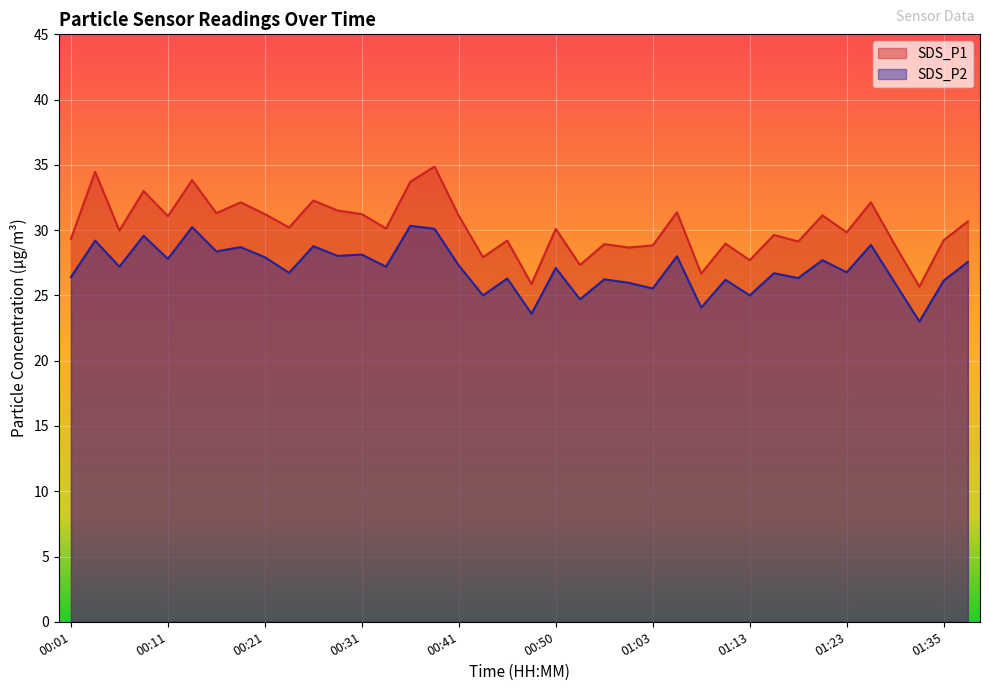

What is the label of the 18th point from the left?

00:43